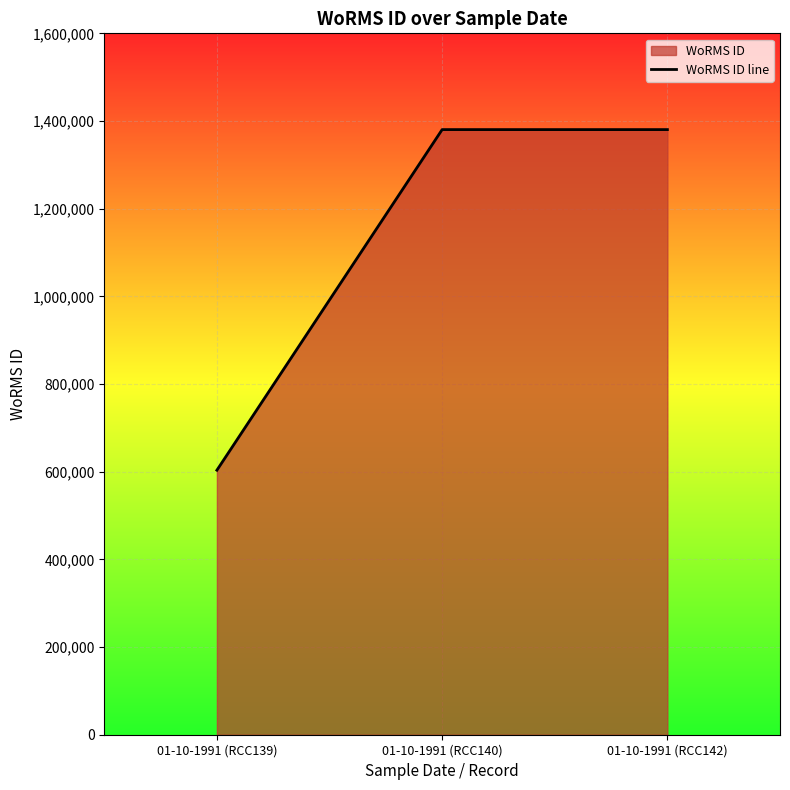

What position from the right is 01-10-1991 (RCC142)?

1